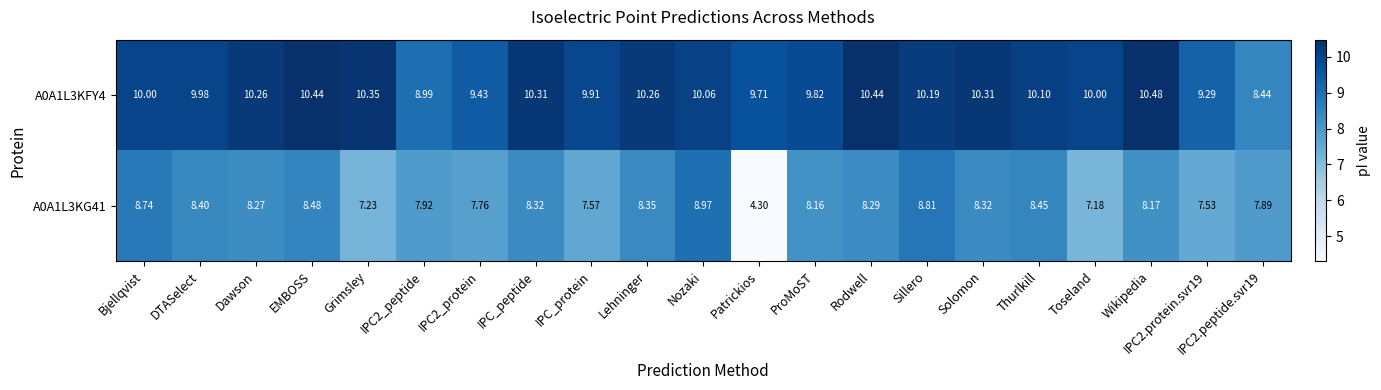

At which label does A0A1L3KG41 reach its peak?

Nozaki